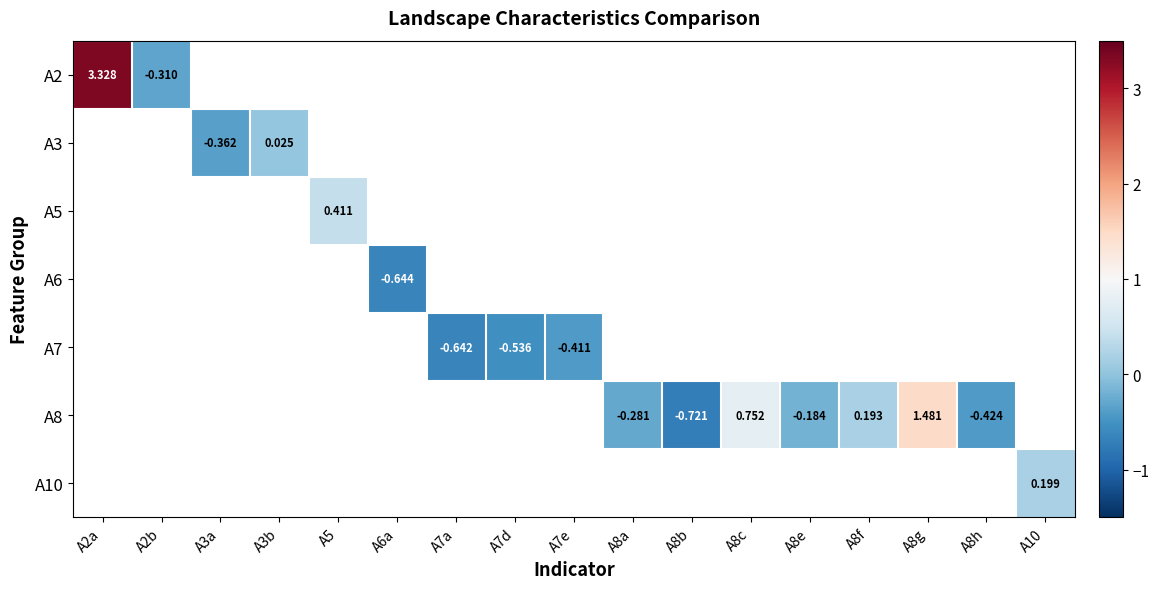

Which series has the largest range (max minus min)?

A2